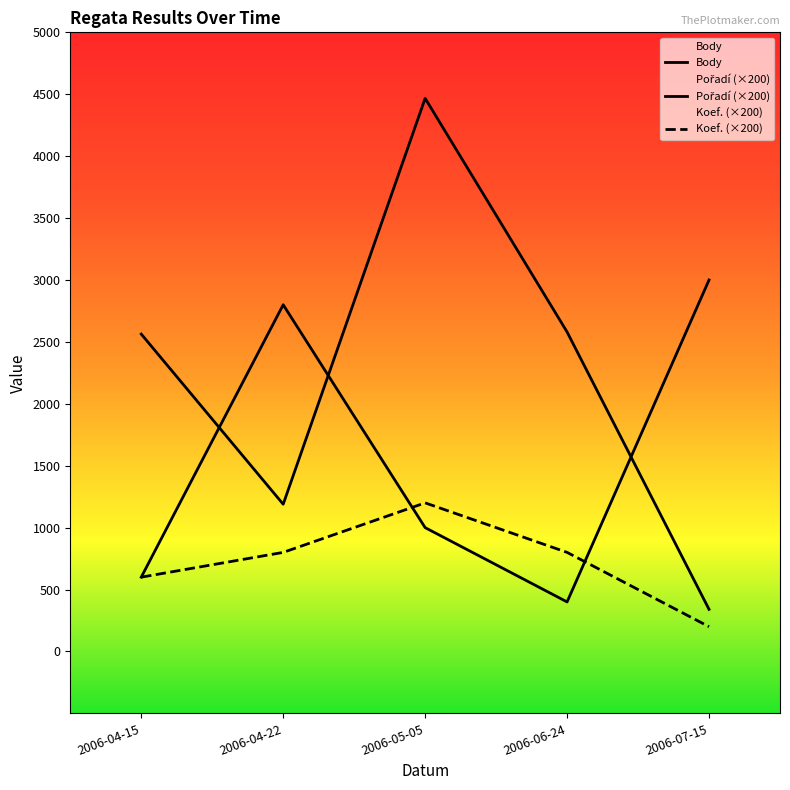

Where is Body nearest to the value 2403?

2006-04-15